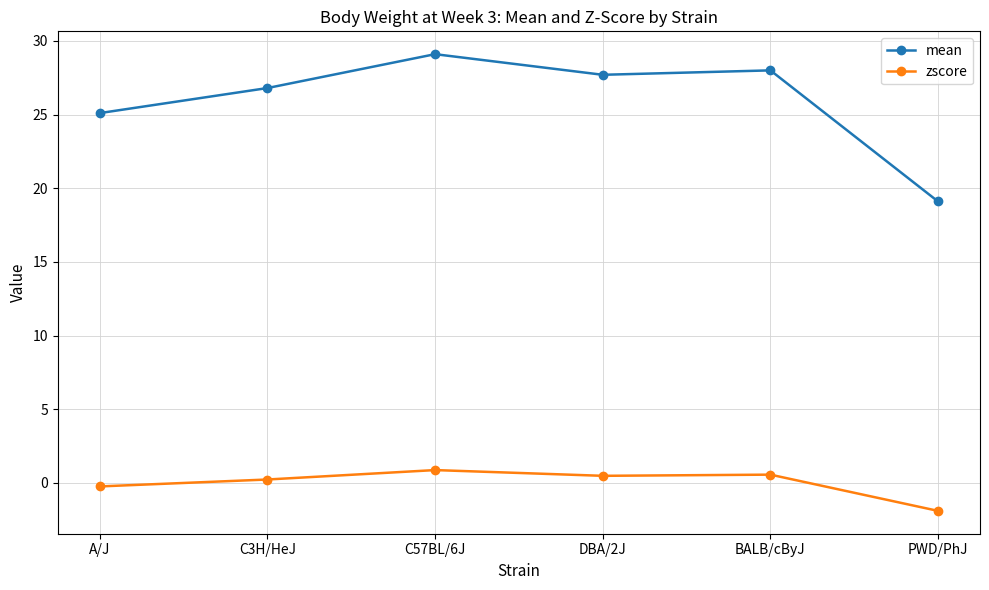

The mean series shows 33.4 at A/J. True or false?

False